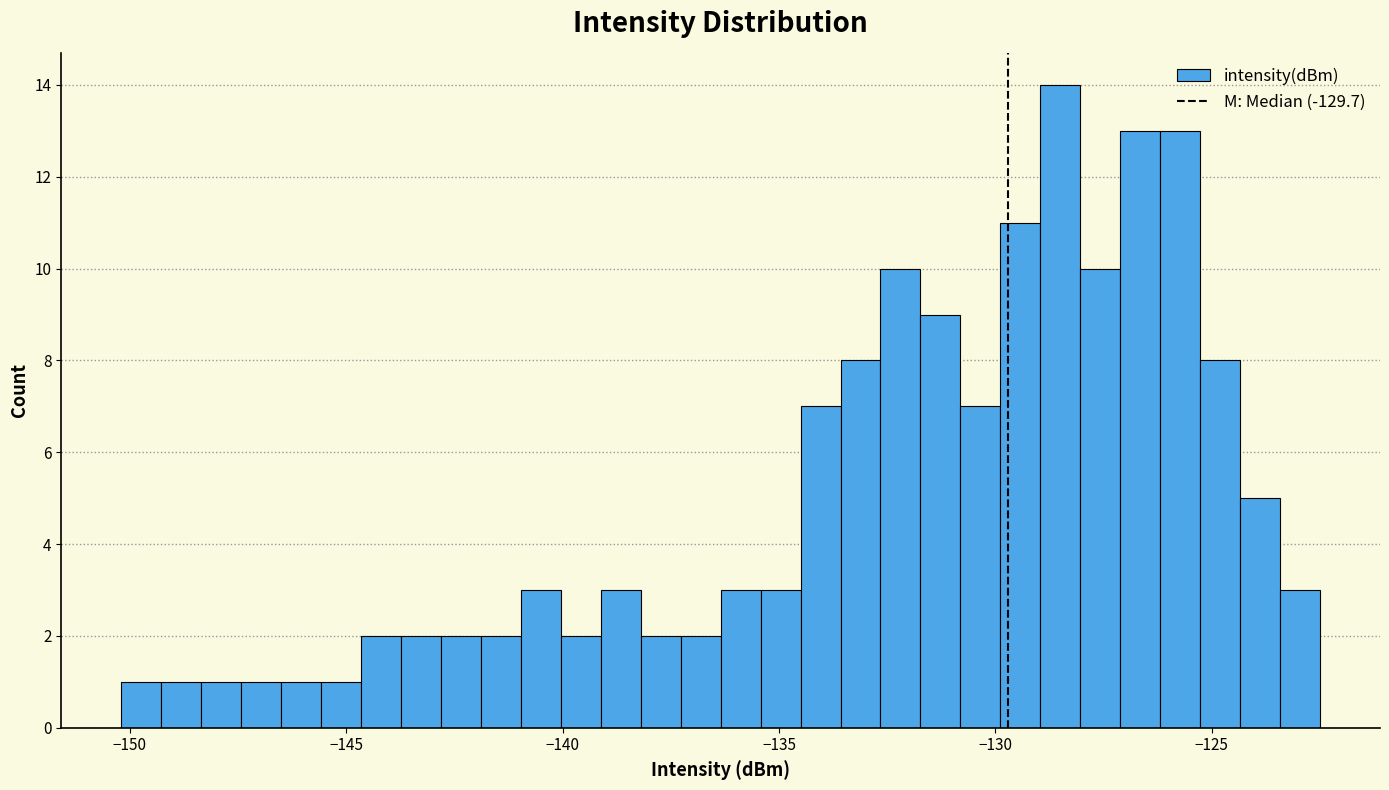

Read against the x-axis, roughly where is the centre of the tallest bar?

-128.5